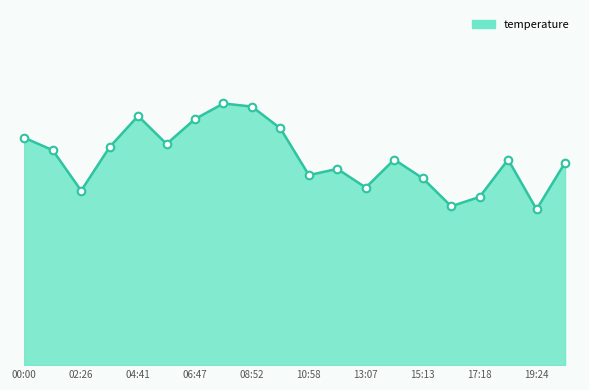

Does the chart have visible grid lines?

No